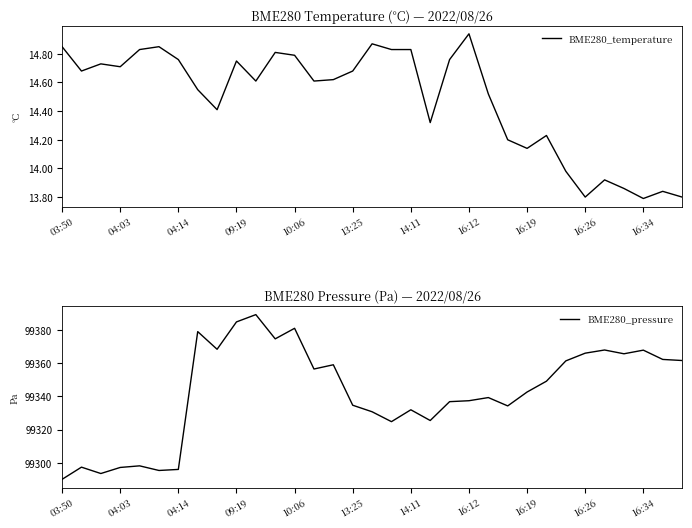

Rank the series by their maximum value, from lowest to highest.

BME280_temperature, BME280_pressure